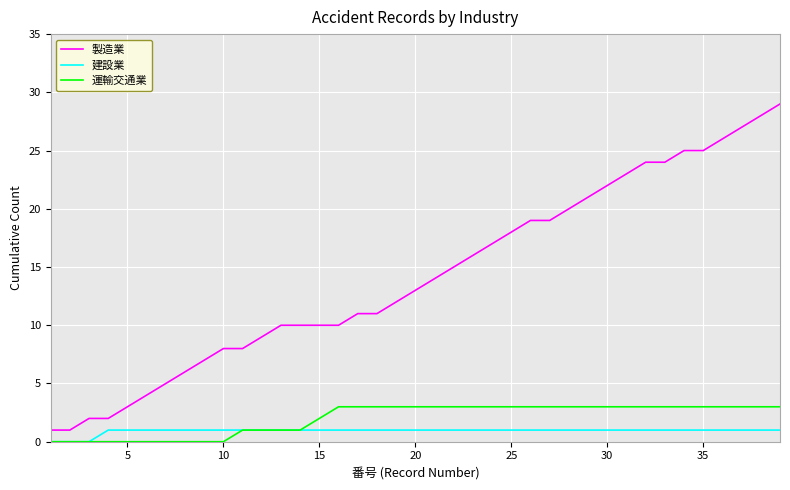

List the series in order of their peak value, highest first.

製造業, 運輸交通業, 建設業